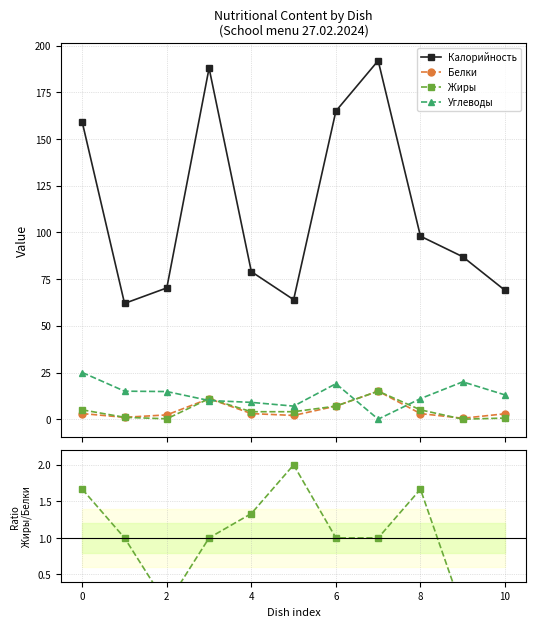

How many lines are shown in the chart?

5